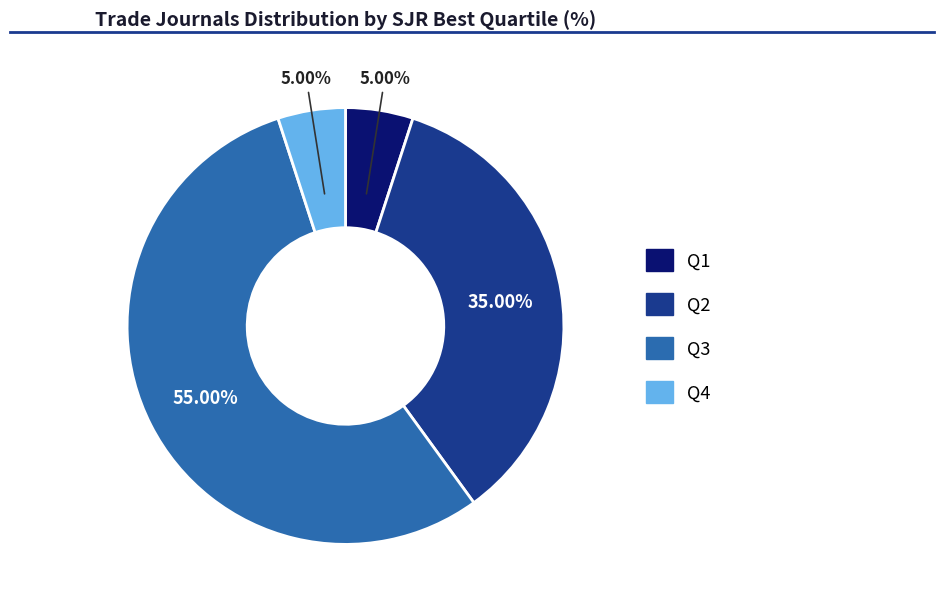

Between Q3 and Q4, which is larger?

Q3